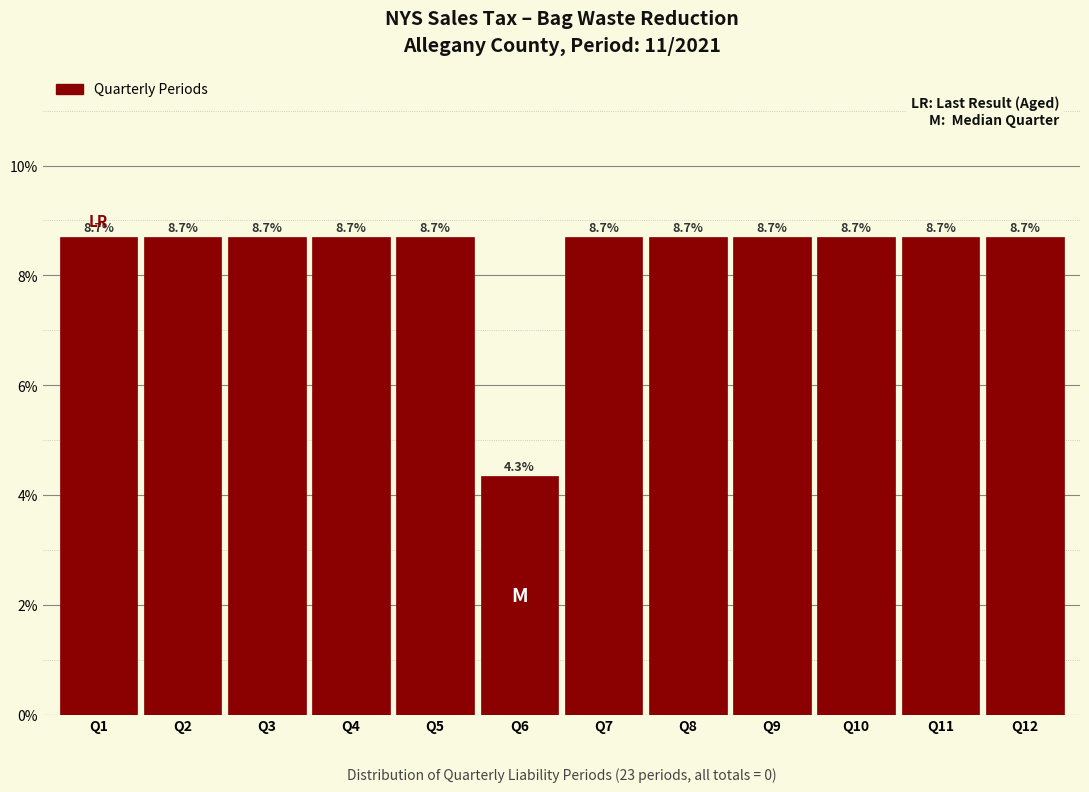

Reading left to right, what are all the values shown in this chart?

Q1=8.7	Q2=8.7	Q3=8.7	Q4=8.7	Q5=8.7	Q6=4.3	Q7=8.7	Q8=8.7	Q9=8.7	Q10=8.7	Q11=8.7	Q12=8.7